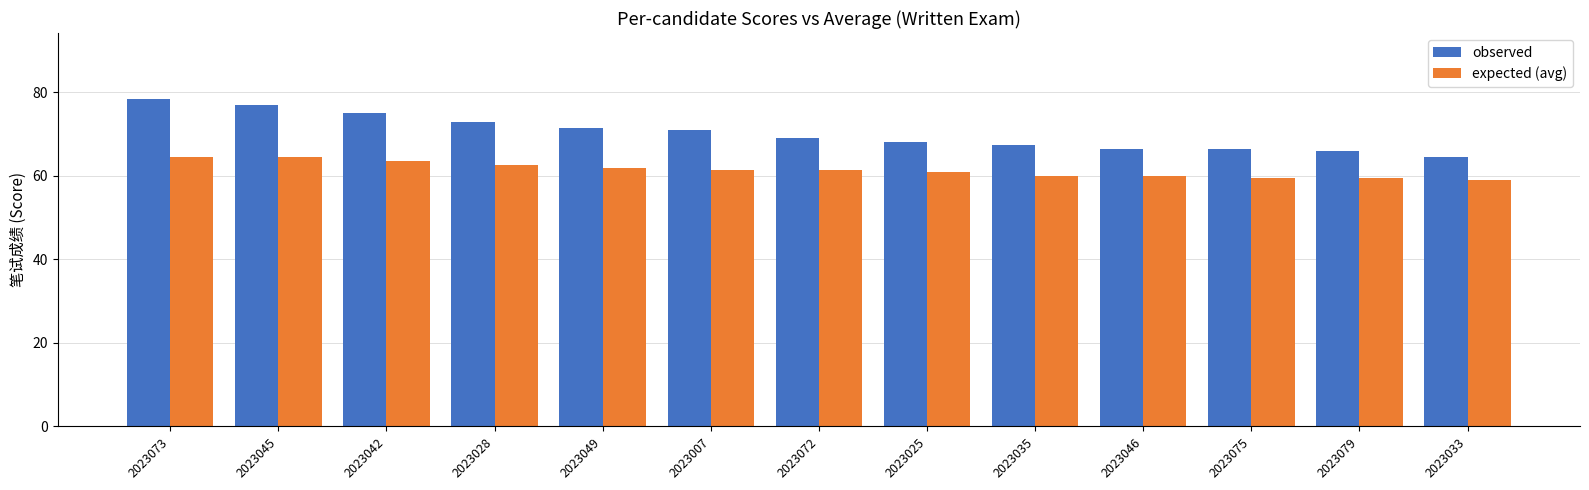

What position from the right is 2023028?

10